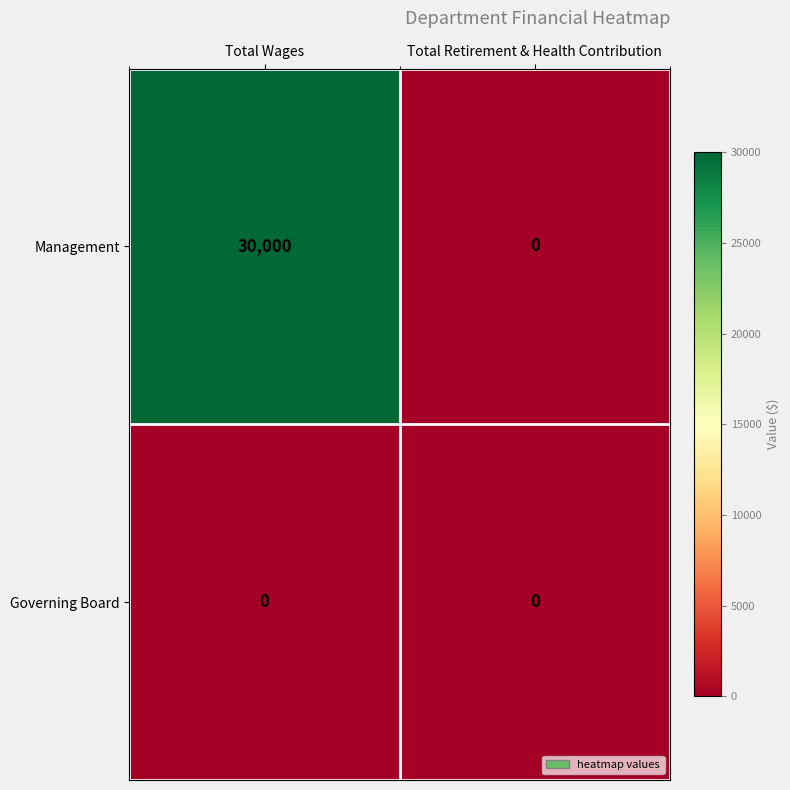

Rank the series by their average value, from highest to lowest.

Management, Governing Board